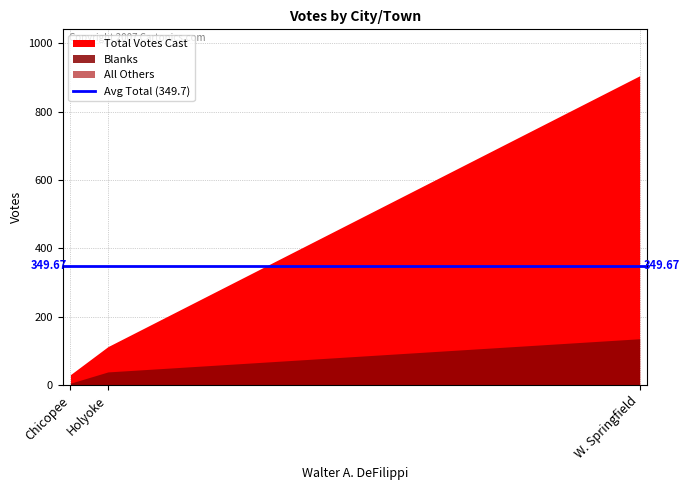

How many data points in Blanks are above 39?

1